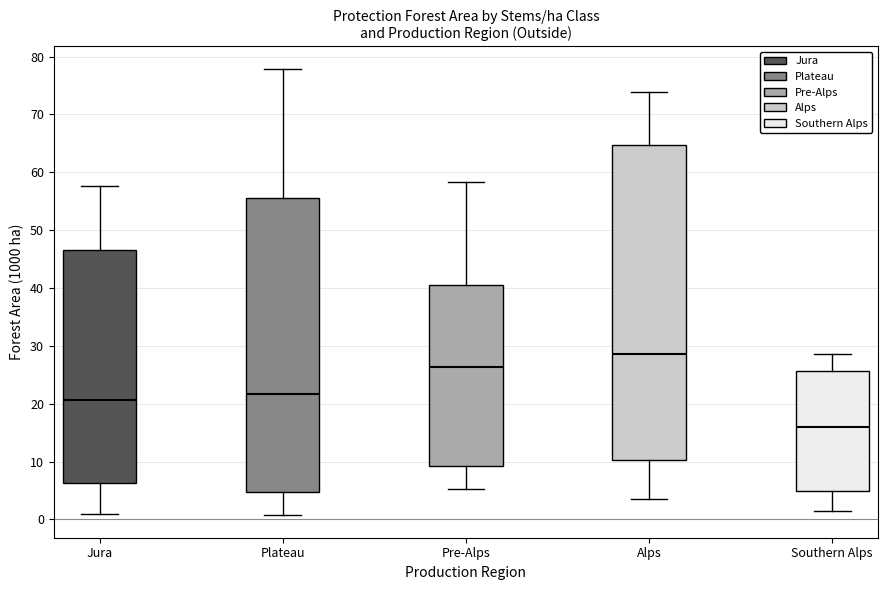

Where does the median line of the box for Pre-Alps sit on the y-axis? The values are not printed on the chart, so give them approximately, as read against the axis.

26